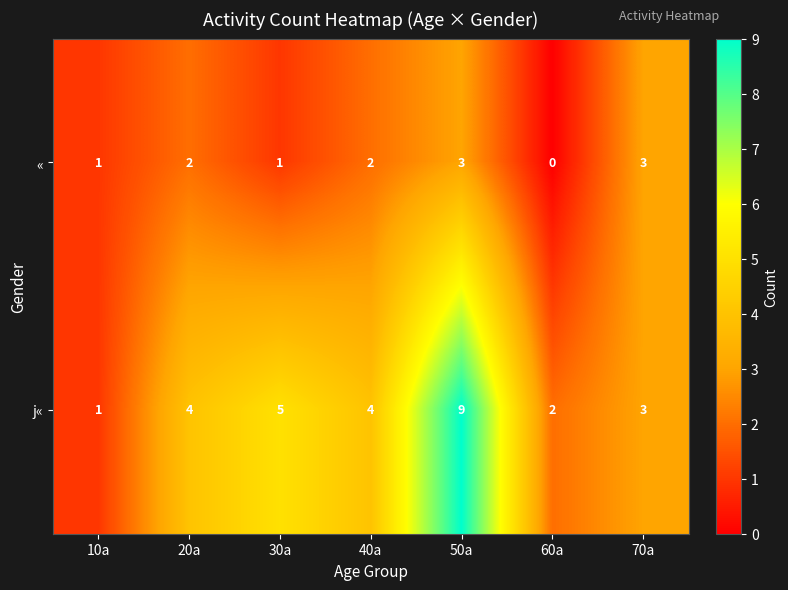

What is the total value across all series at 50a?

12